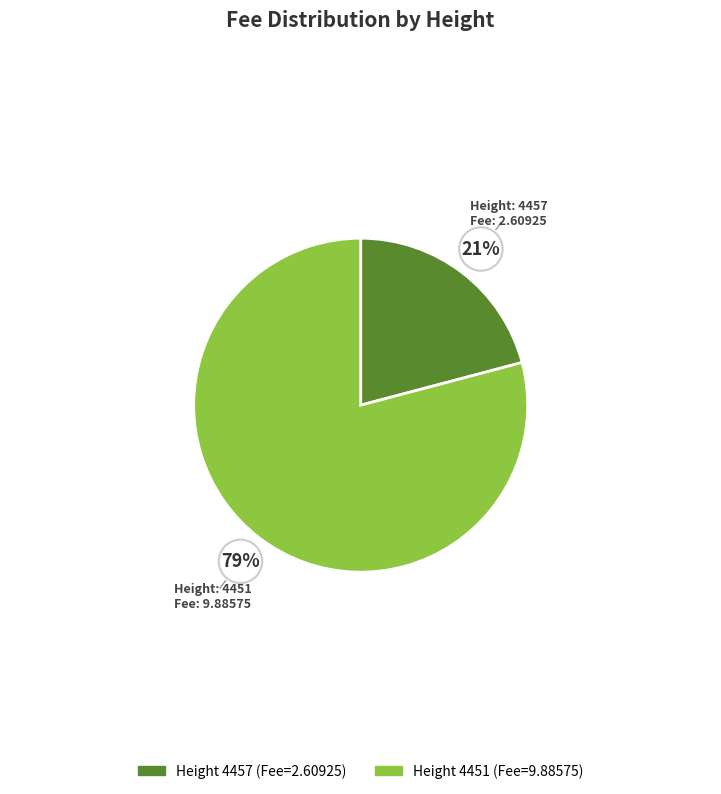

To the nearest percent, what percentage of the pie is 4457?

21%